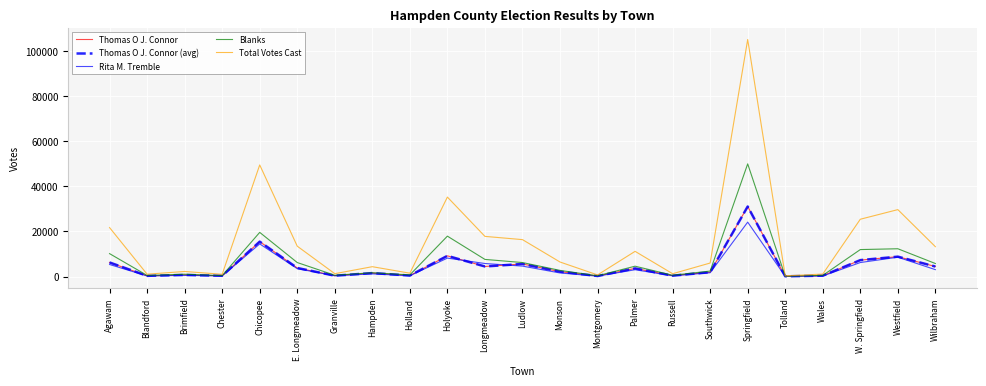

Is the value of Thomas O J. Connor at Holyoke greater than the value of Total Votes Cast at Wales?

Yes